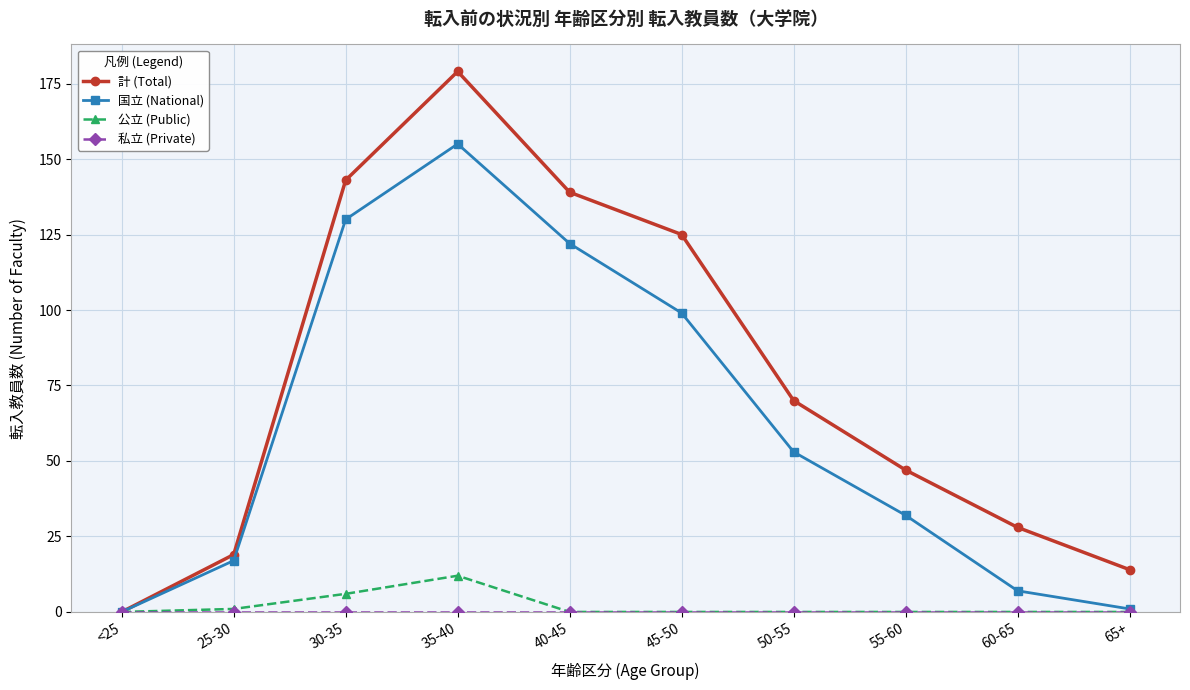

What is the label of the 10th point from the left?

65+